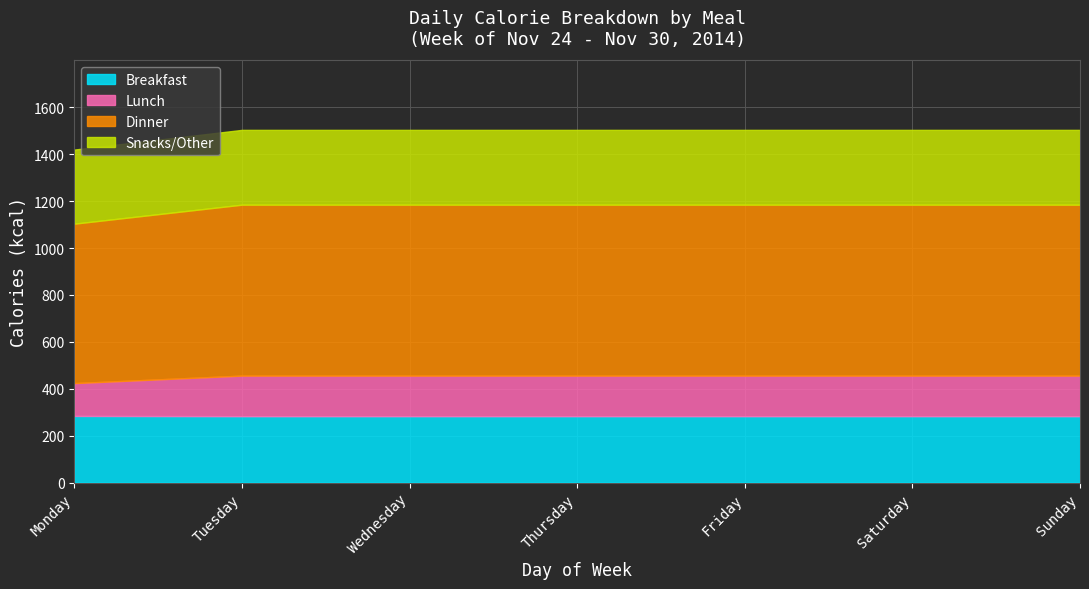

True or false: Dinner has more than 0 points higher than both neighbors.

False